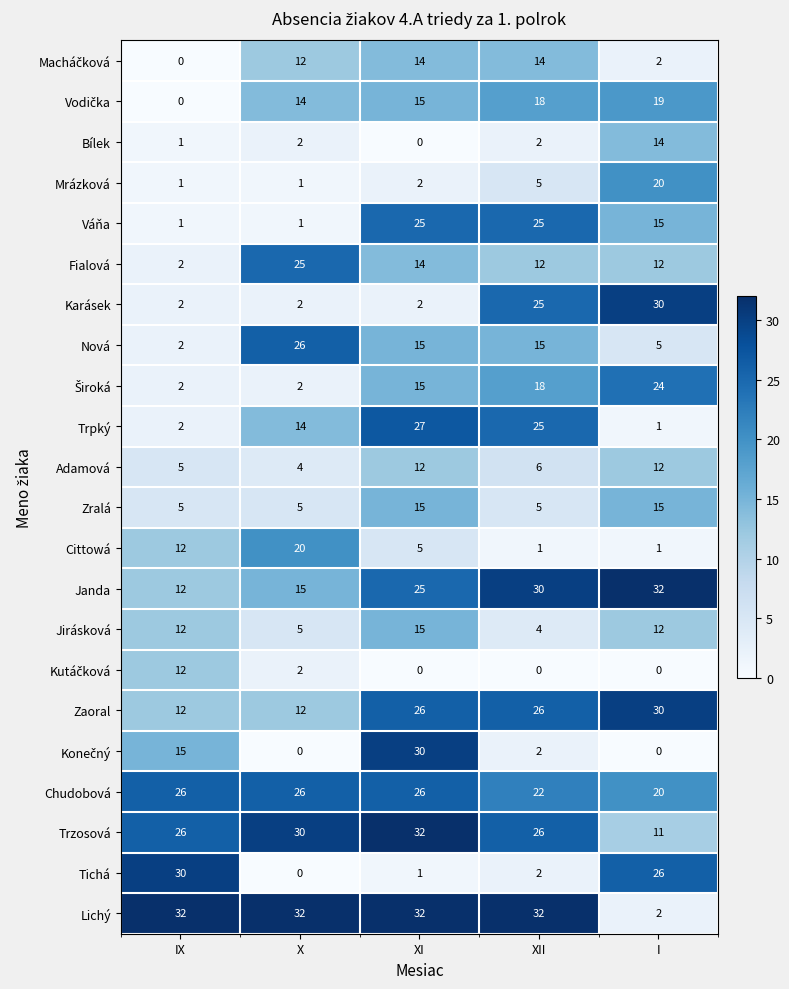

What is the maximum value shown in the chart?

32